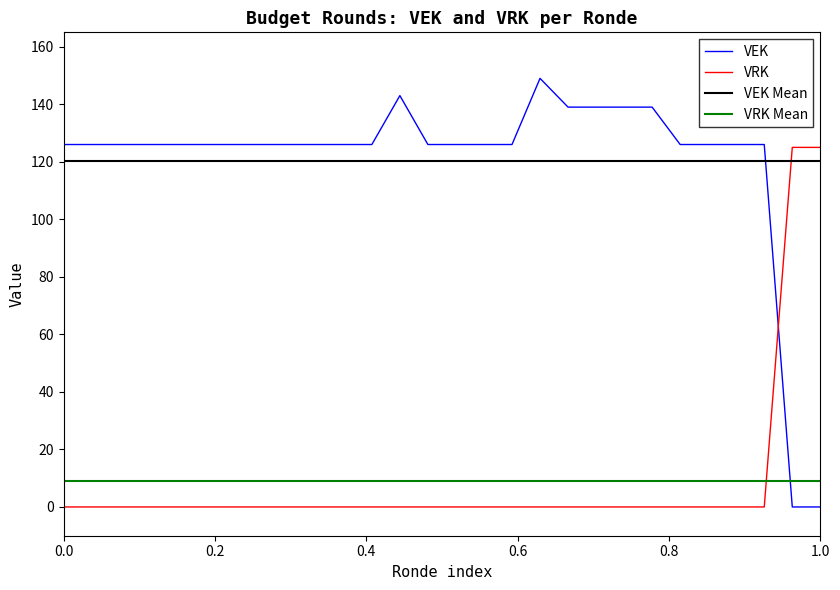

How many values in the VEK series exceed 126?

6